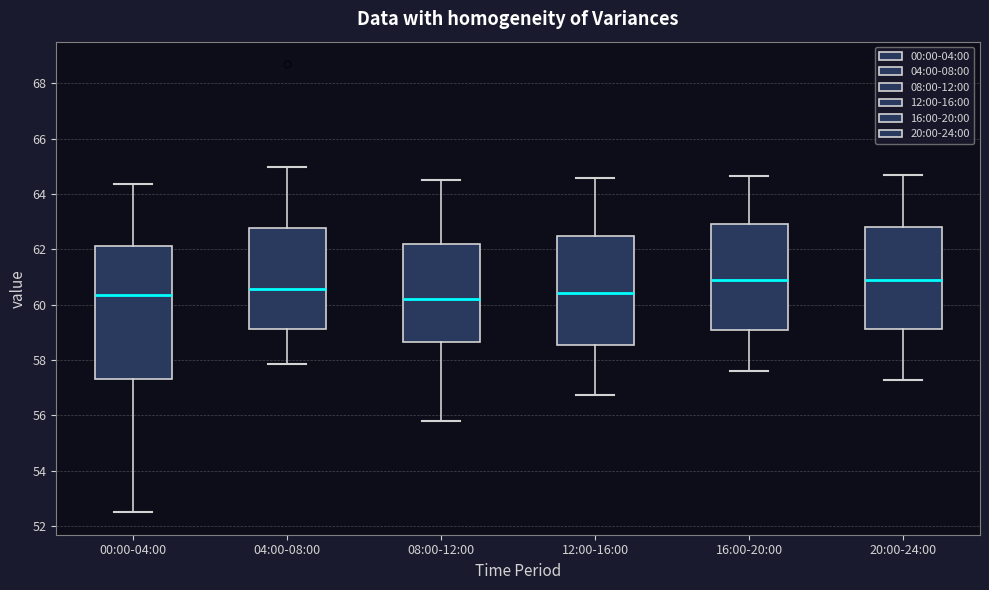

Reading left to right, transcribe this box plot: for each box, give where its median line is, the range the box spans, and where its two whiskers end, as read against the y-axis. The values are not printed on the chart, so give them approximately, as read against the axis.

00:00-04:00: median 60.4, box 57.4 to 62.2, whiskers 52.6 to 64.4
04:00-08:00: median 60.6, box 59.2 to 62.8, whiskers 57.8 to 65.0
08:00-12:00: median 60.2, box 58.6 to 62.2, whiskers 55.8 to 64.6
12:00-16:00: median 60.4, box 58.6 to 62.4, whiskers 56.8 to 64.6
16:00-20:00: median 61.0, box 59.0 to 63.0, whiskers 57.6 to 64.6
20:00-24:00: median 61.0, box 59.2 to 62.8, whiskers 57.4 to 64.8